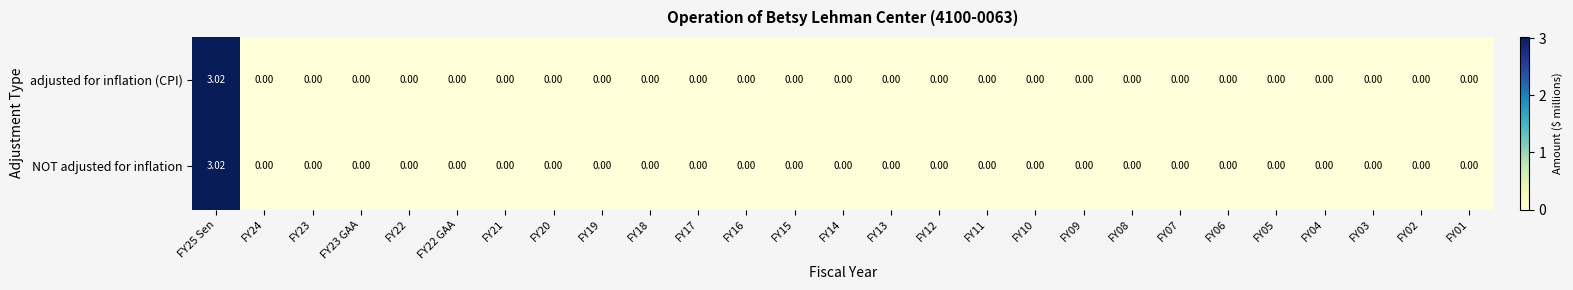

How many positive values does the NOT adjusted for inflation series have?

1